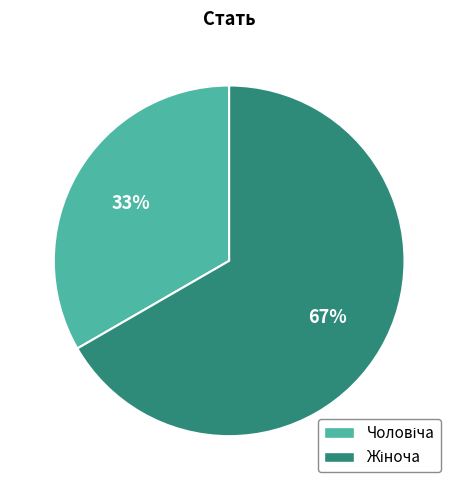

Is there any slice that represents more than half of the pie?

Yes